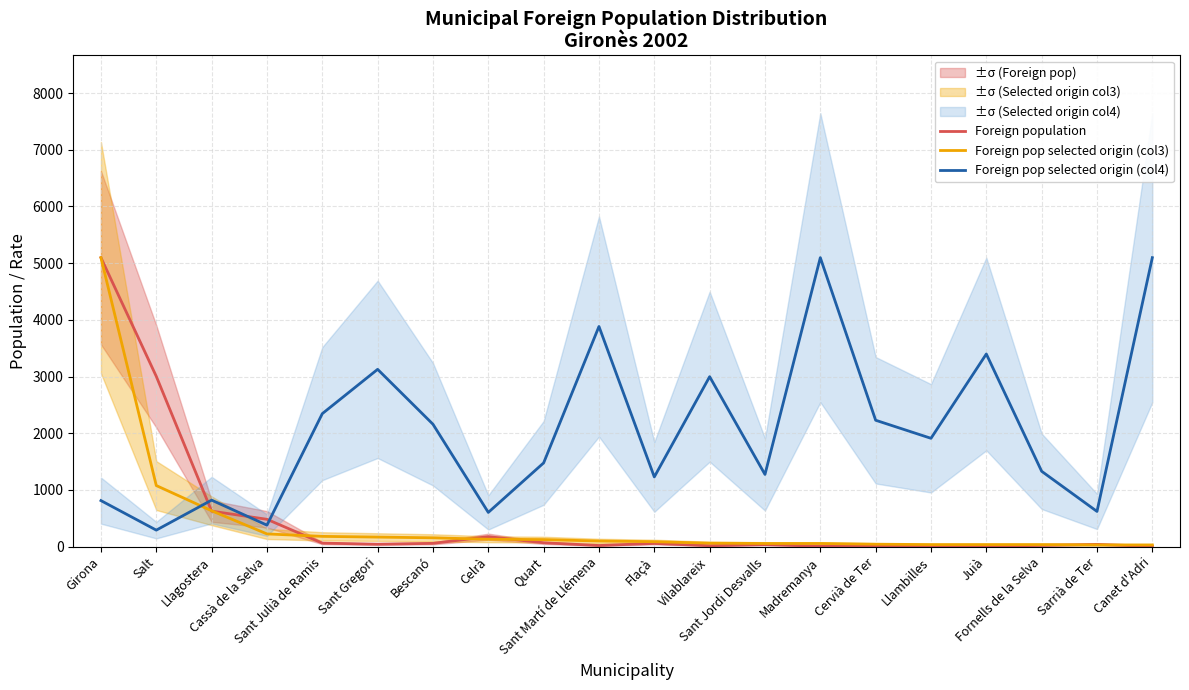

What is the minimum value shown in the chart?

5.0